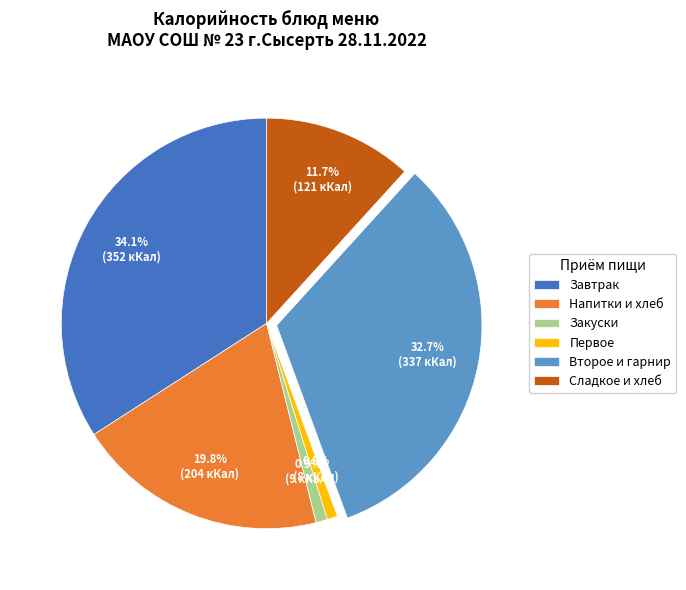

Combined, do Напитки и хлеб and Второе и гарнир account for over 50%?

Yes